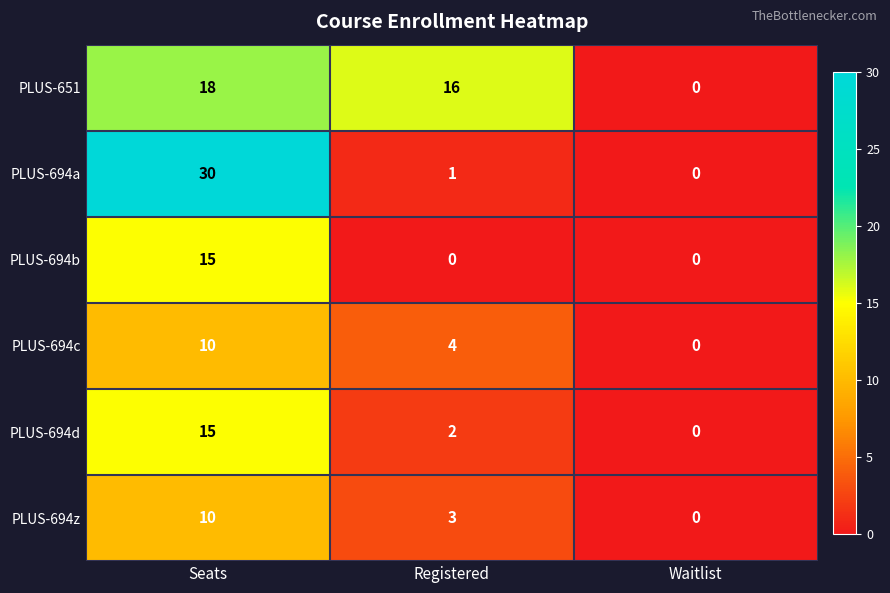

Which series has the largest total across all categories?

PLUS-651